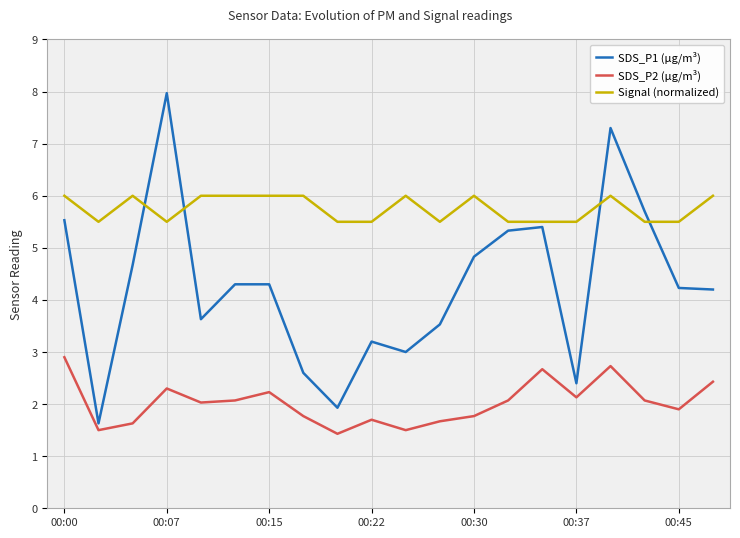

How many lines are shown in the chart?

3